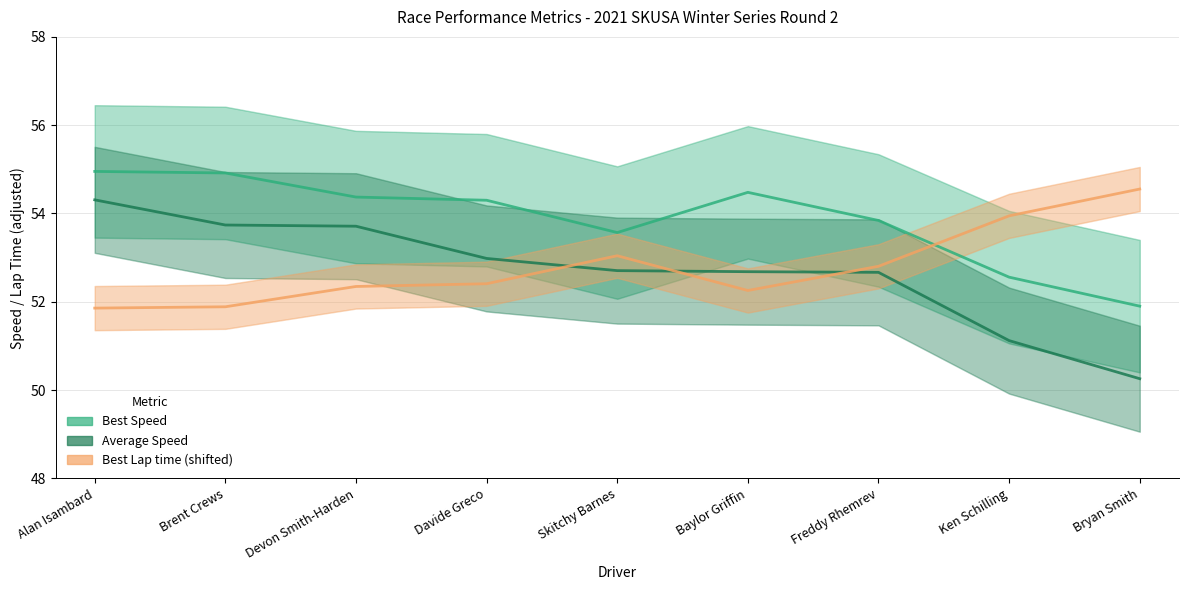

How many lines are shown in the chart?

3